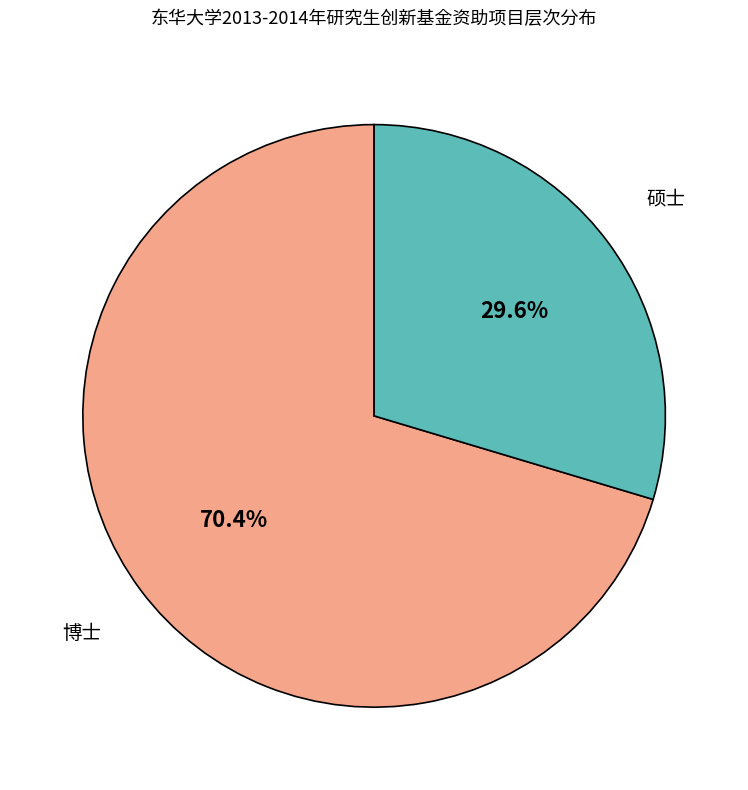

Does any single category account for the majority?

Yes